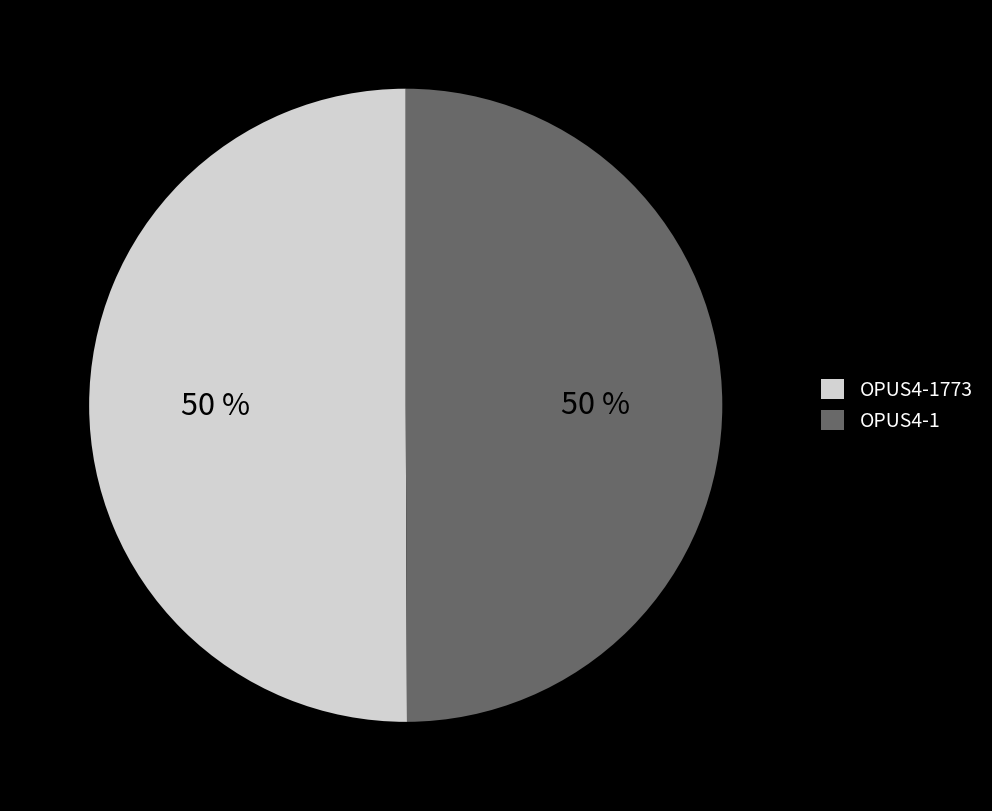

Count the number of slices in the pie.

2